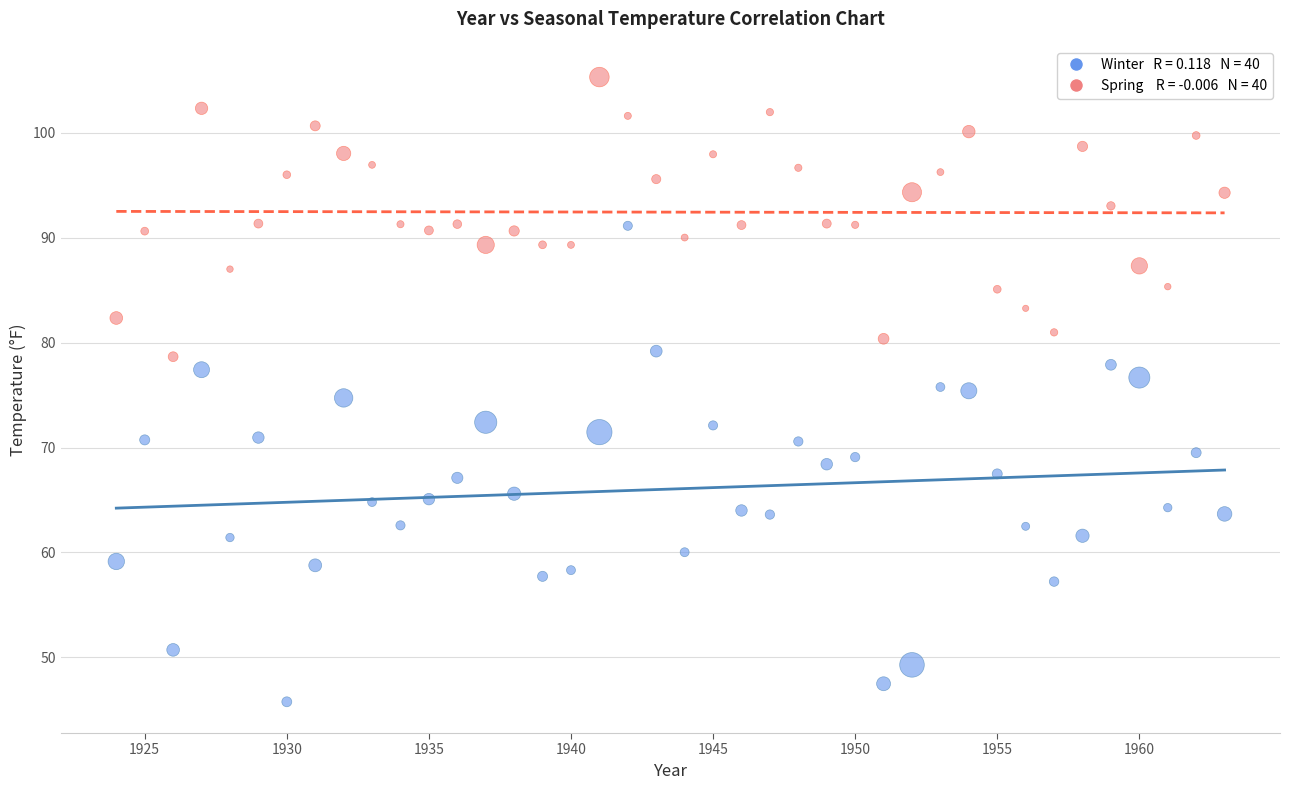

Across all data points, what is the range of X values (max minus min)?

39.0